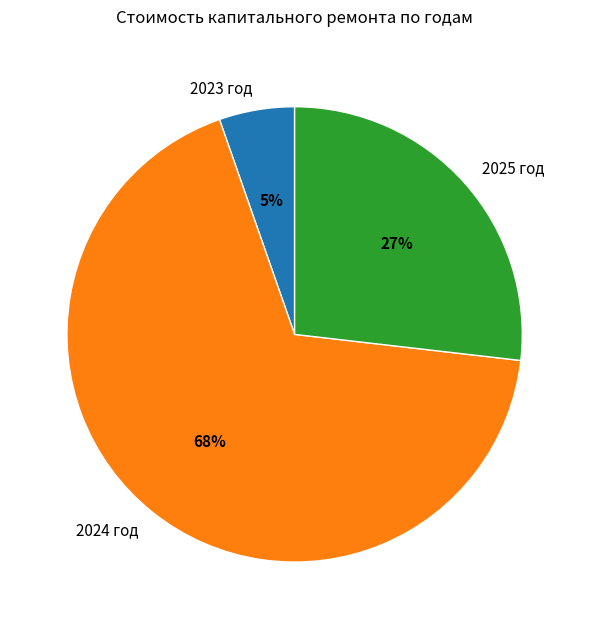

What is the majority slice?

2024 год